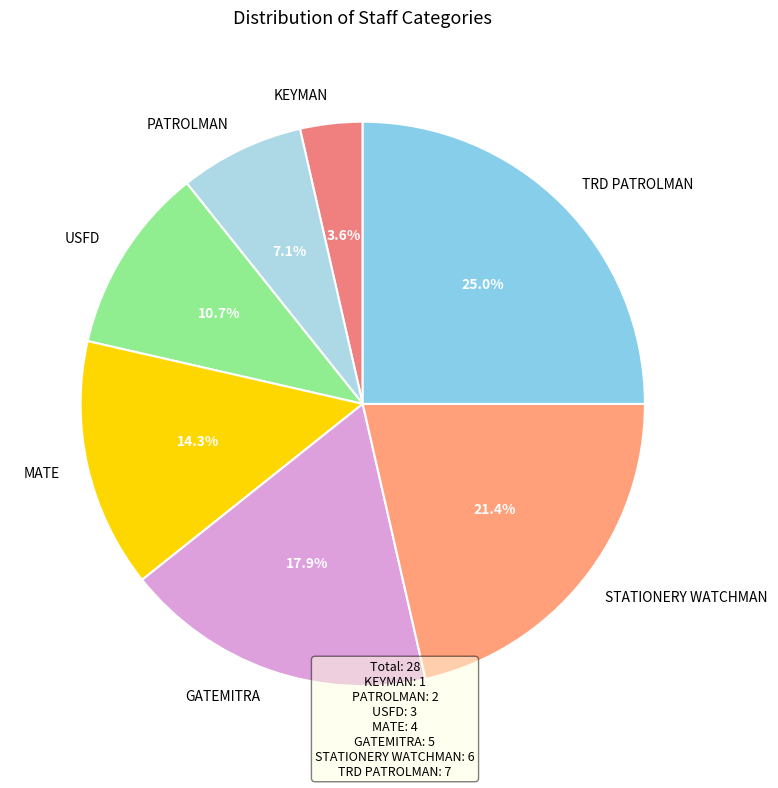

To the nearest percent, what is the combined percentage of MATE and KEYMAN?

18%